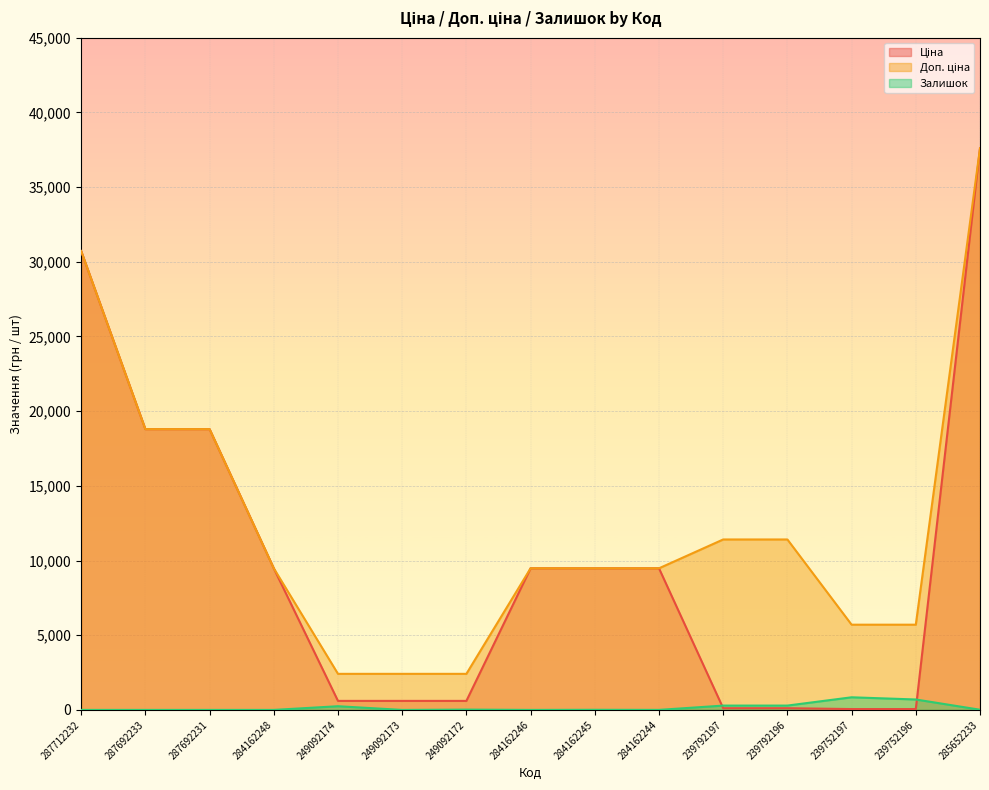

How many lines are shown in the chart?

3